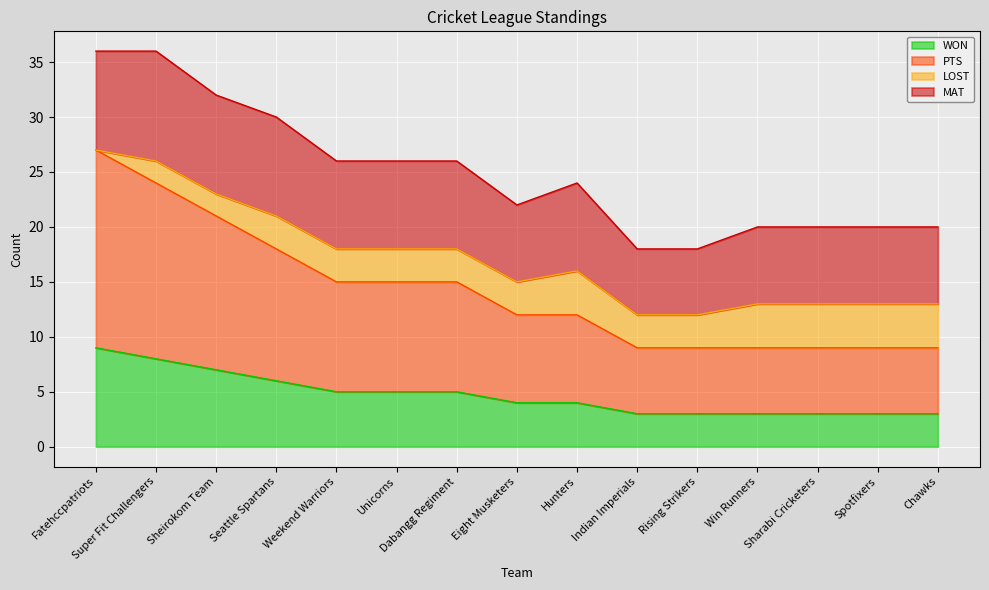

True or false: WON has a value of 1 at Rising Strikers.

False